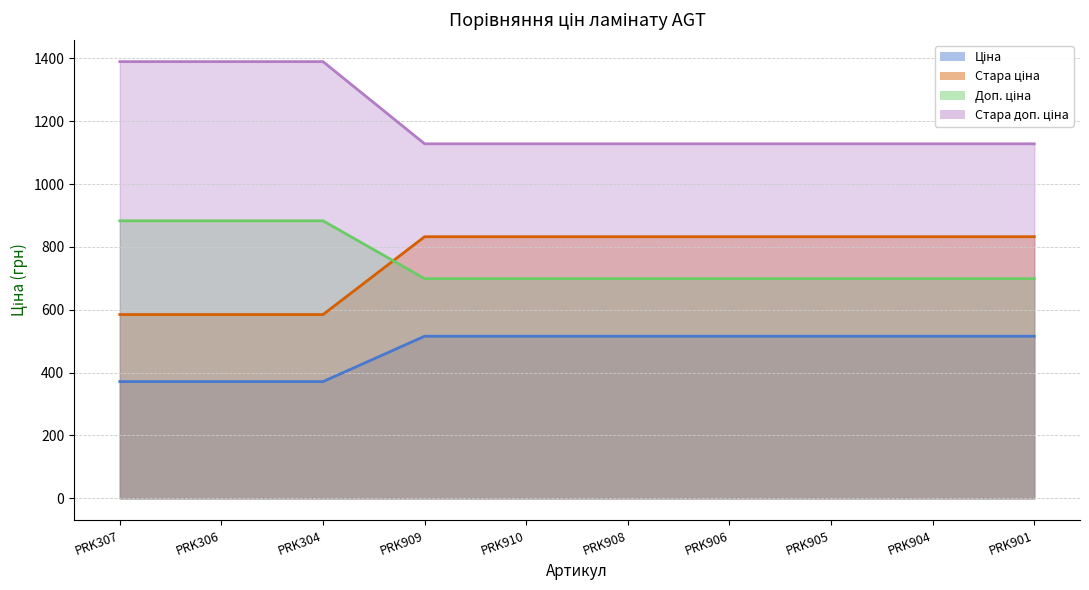

True or false: Ціна and Стара доп. ціна intersect in this chart.

False